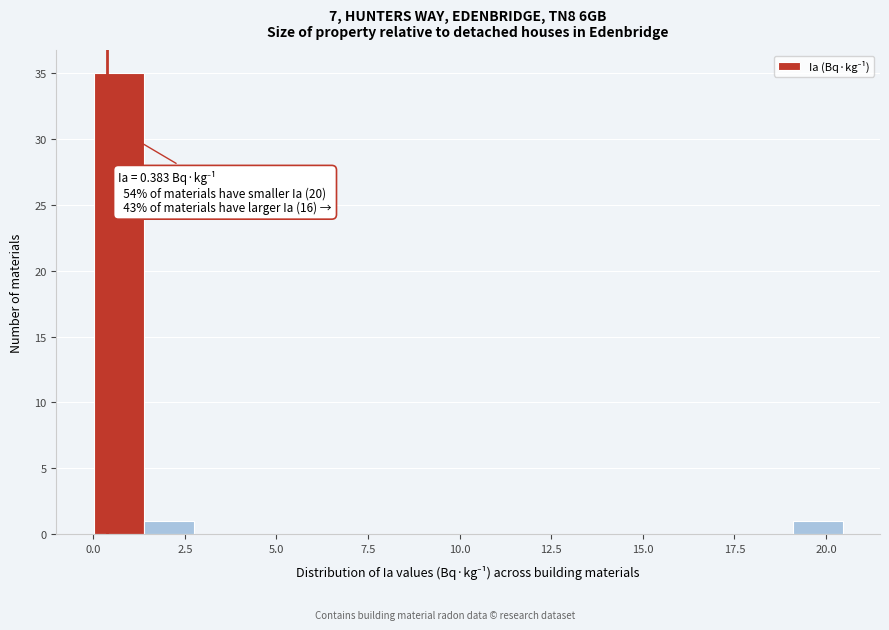

Around what value on the x-axis is the tallest bar? Give the approximate position of its centre, as read against the axis.

0.5